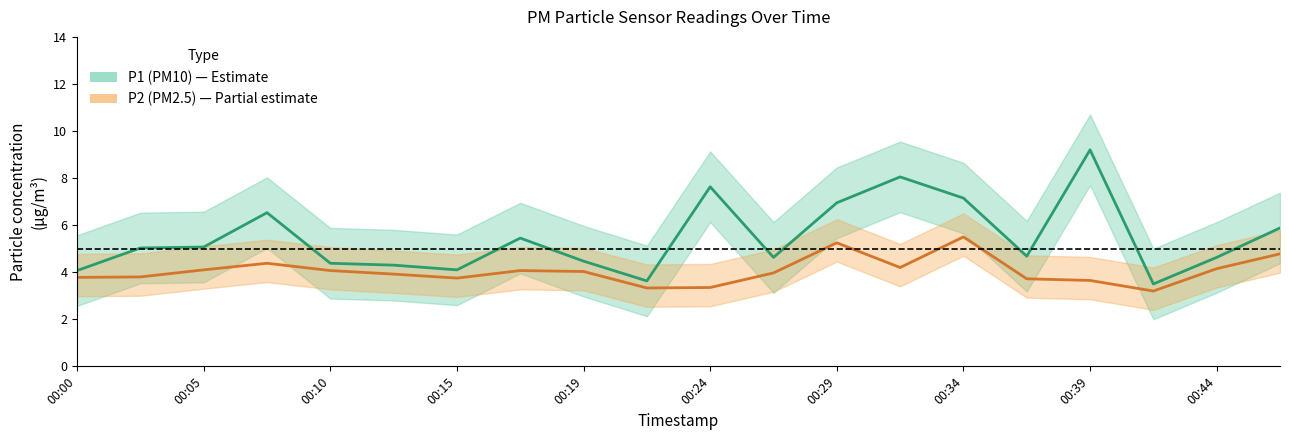

At which label is P1 closest to 6?

00:46